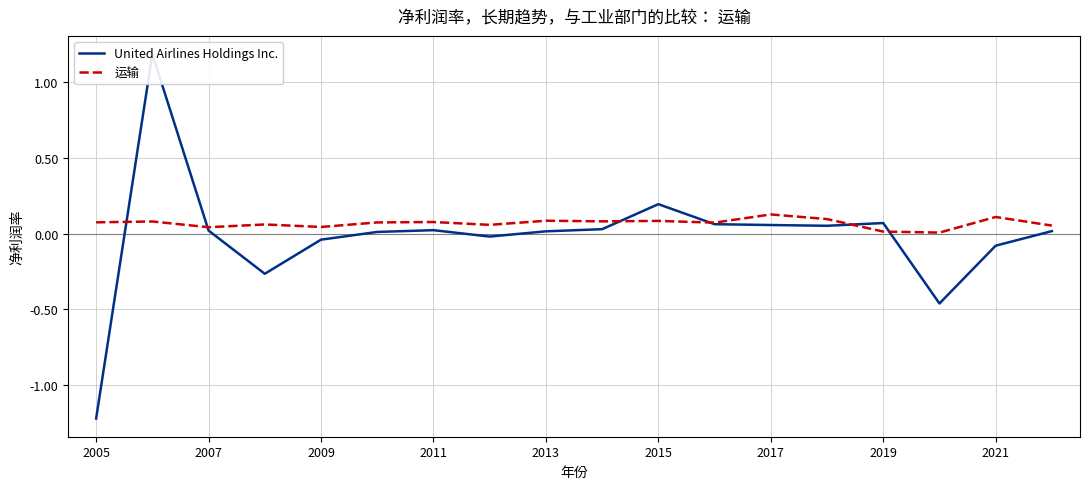

Is it true that 运输 equals 0.1 at 2011?

True